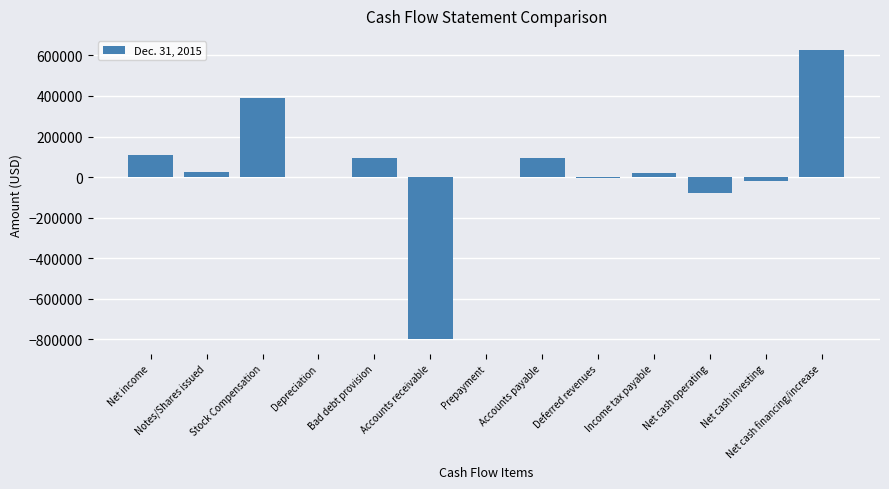

Is it true that the value at Accounts payable is 148826?

False